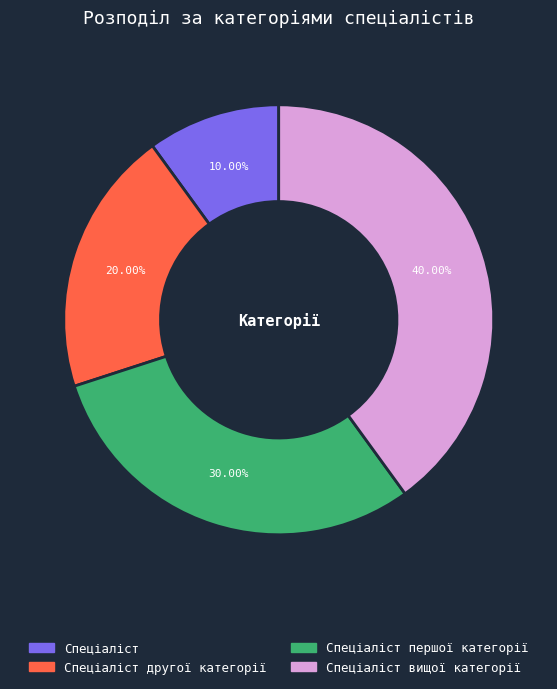

True or false: Спеціаліст першої категорії accounts for 30% of the total.

True